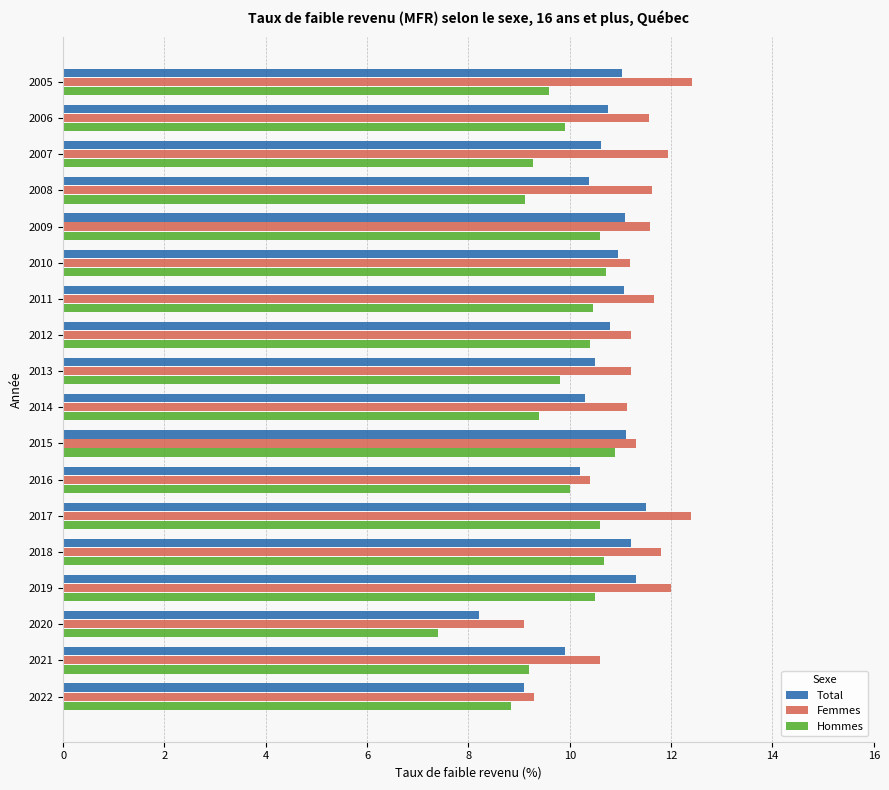

True or false: Hommes has a value of 10.0 at 2016.

True